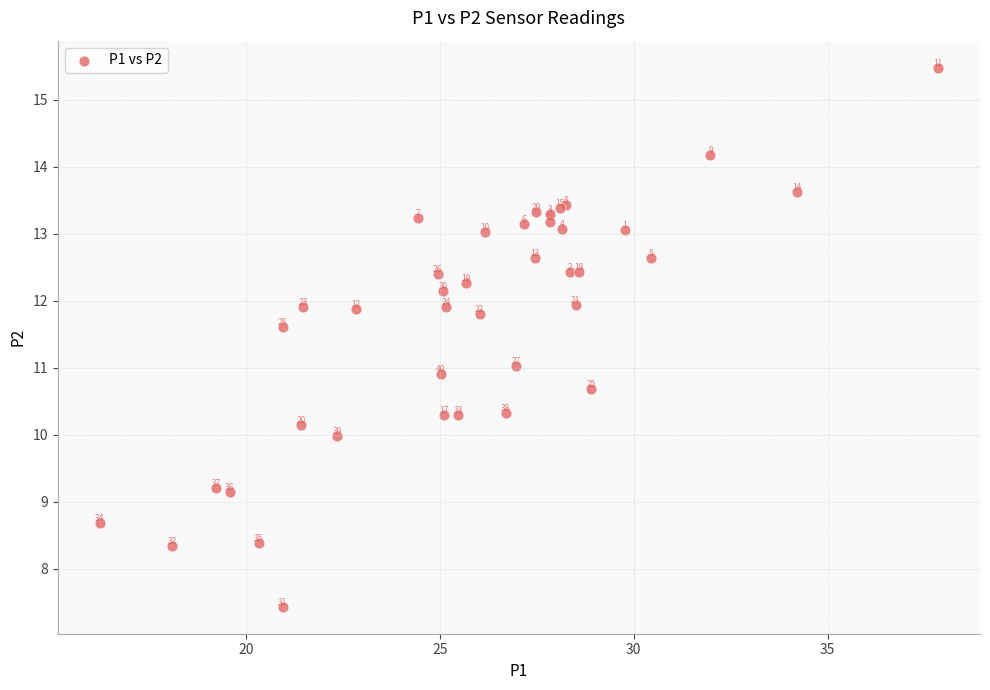

What Y value in the scatter plot is closest to 11?

11.0